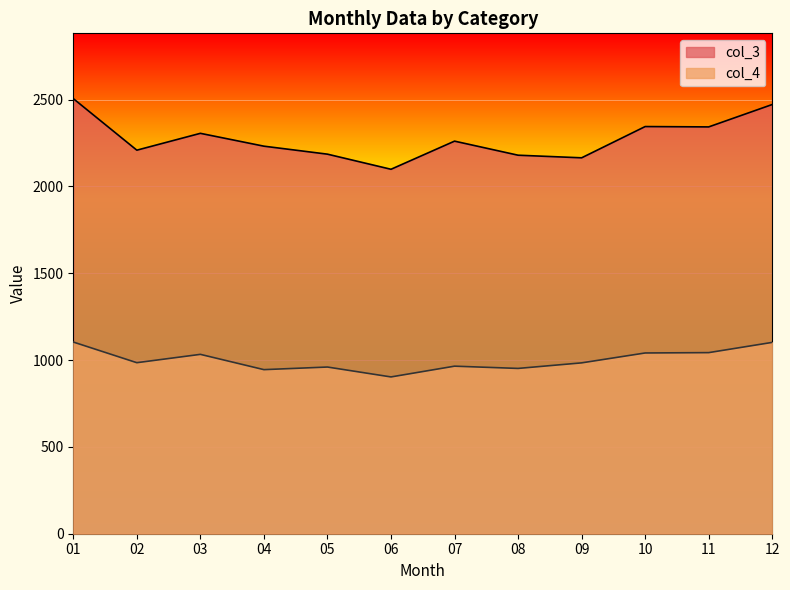

What is the highest value of the col_3 series?

2506